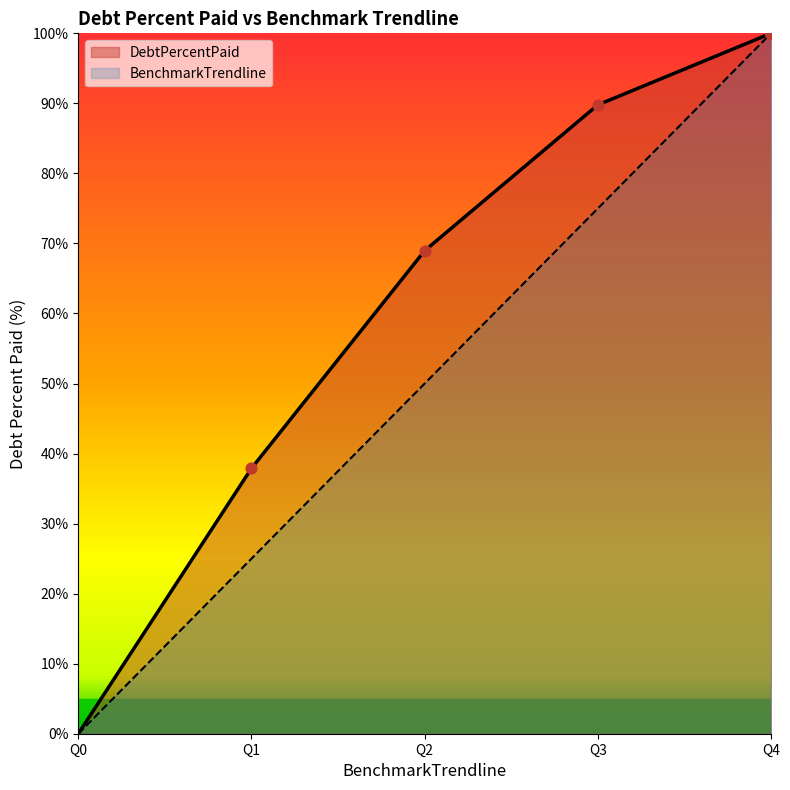

Which series contains the highest Y value?

DebtPercentPaid